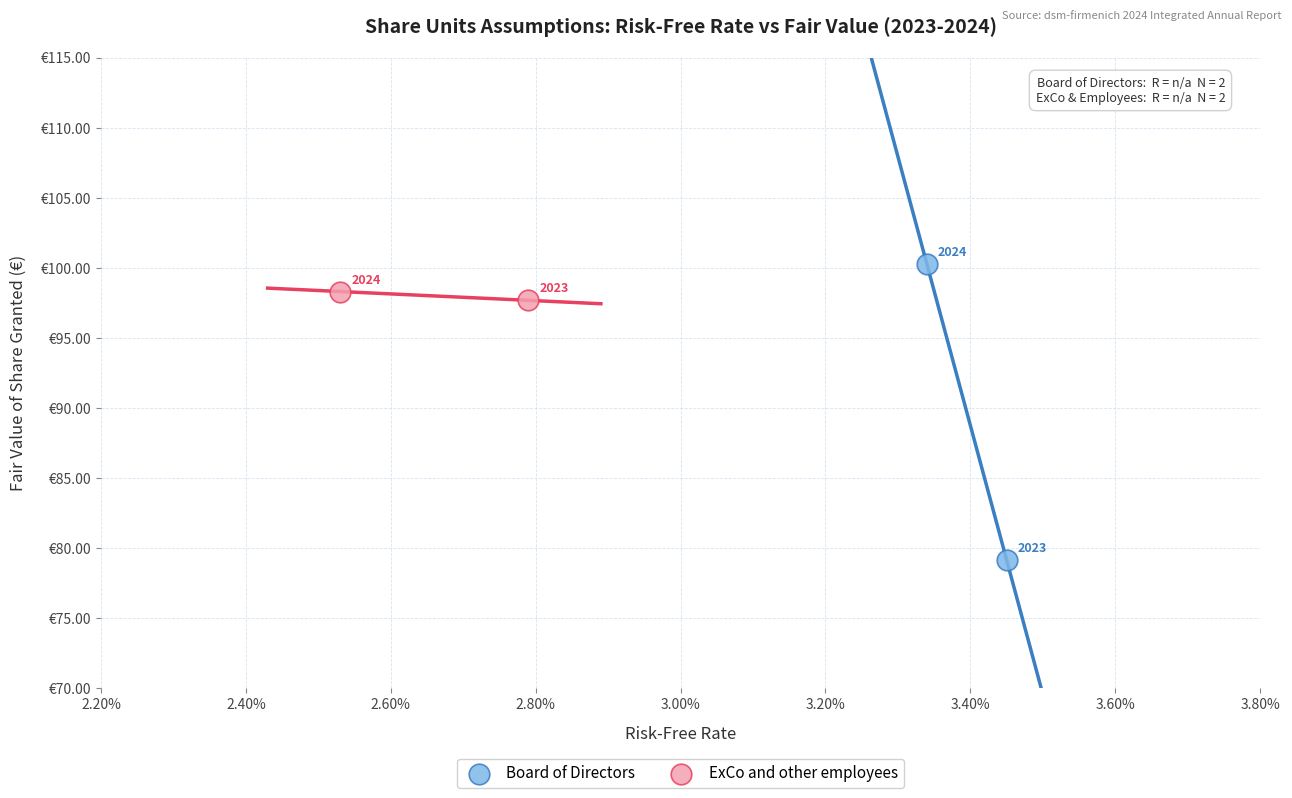

Which series contains the lowest Y value?

Board of Directors